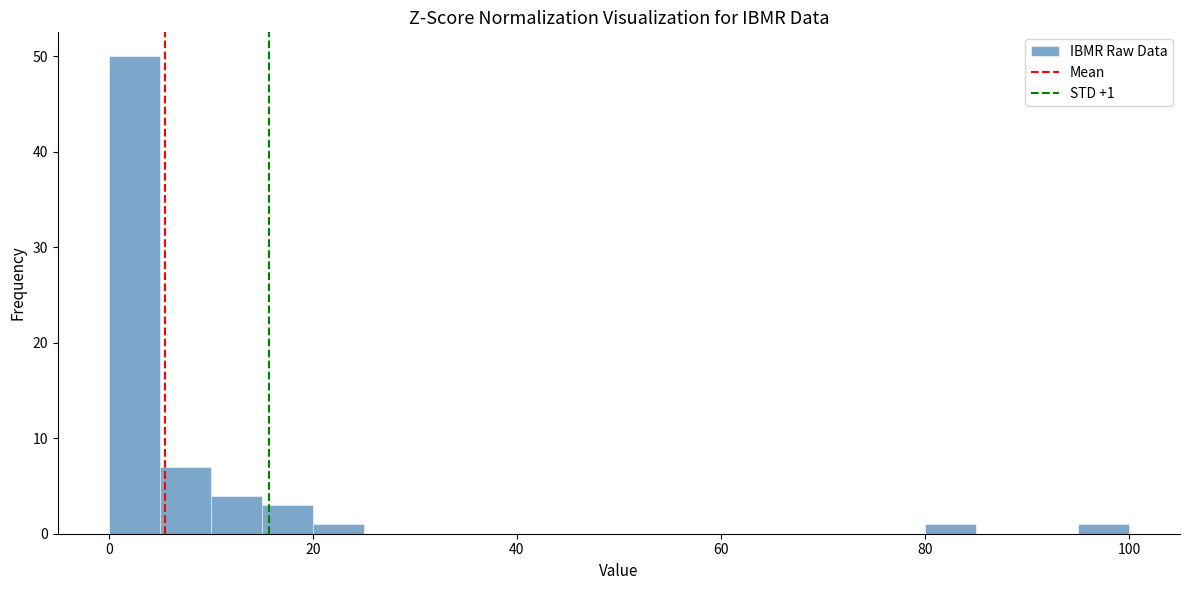

Around what value on the x-axis is the tallest bar? Give the approximate position of its centre, as read against the axis.

2